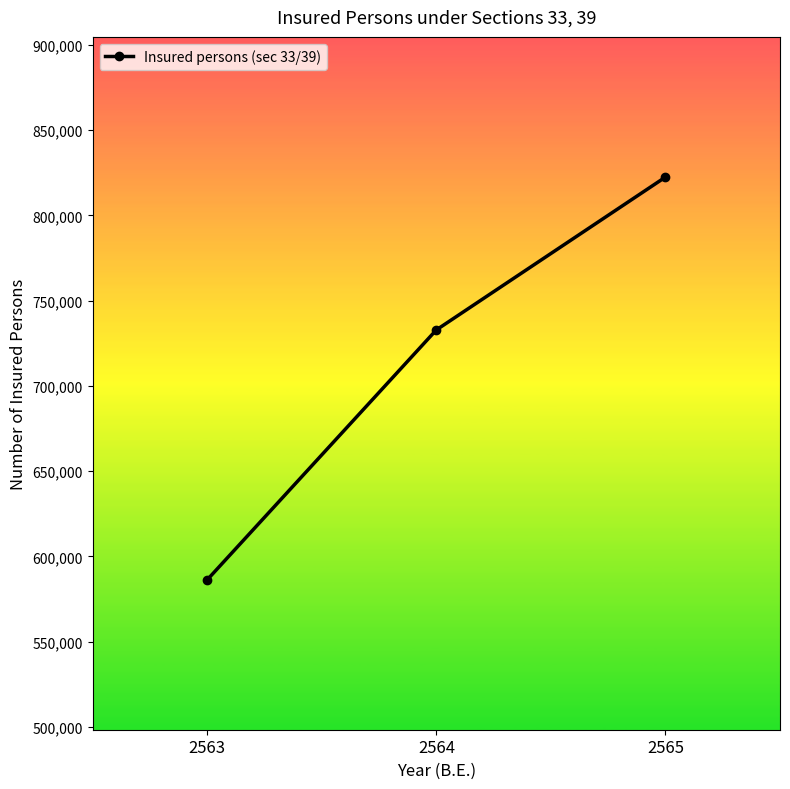

Between 2565 and 2563, which is larger?

2565